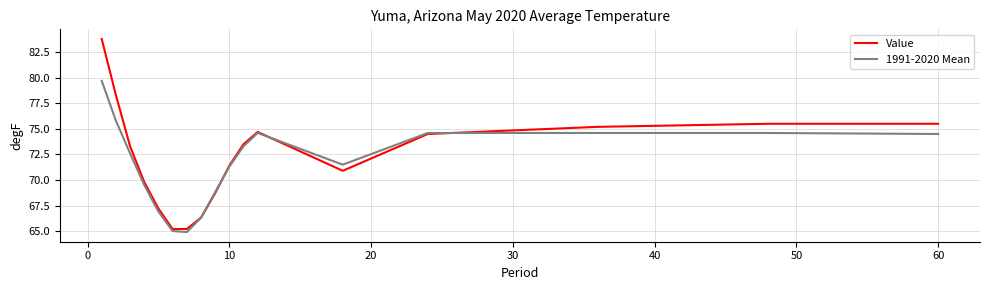

What is the minimum value for 1991-2020 Mean?

64.9